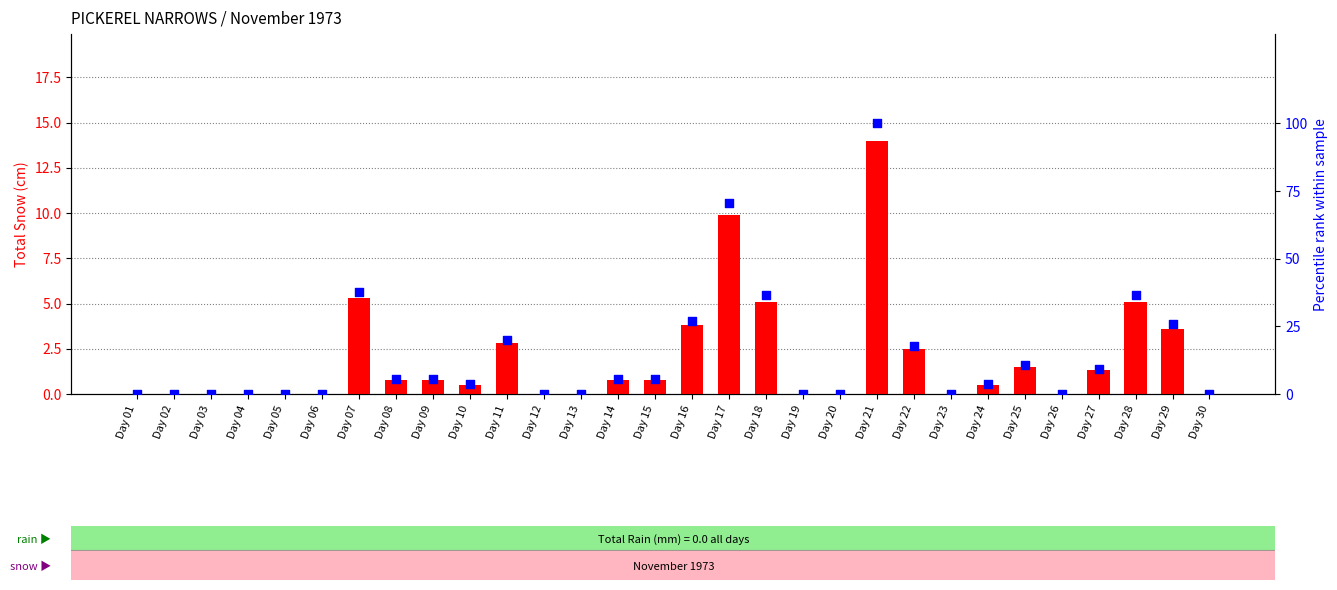

Is the value of Total Snow (cm) at Day 28 greater than the value of percentile rank within the sample at Day 16?

No